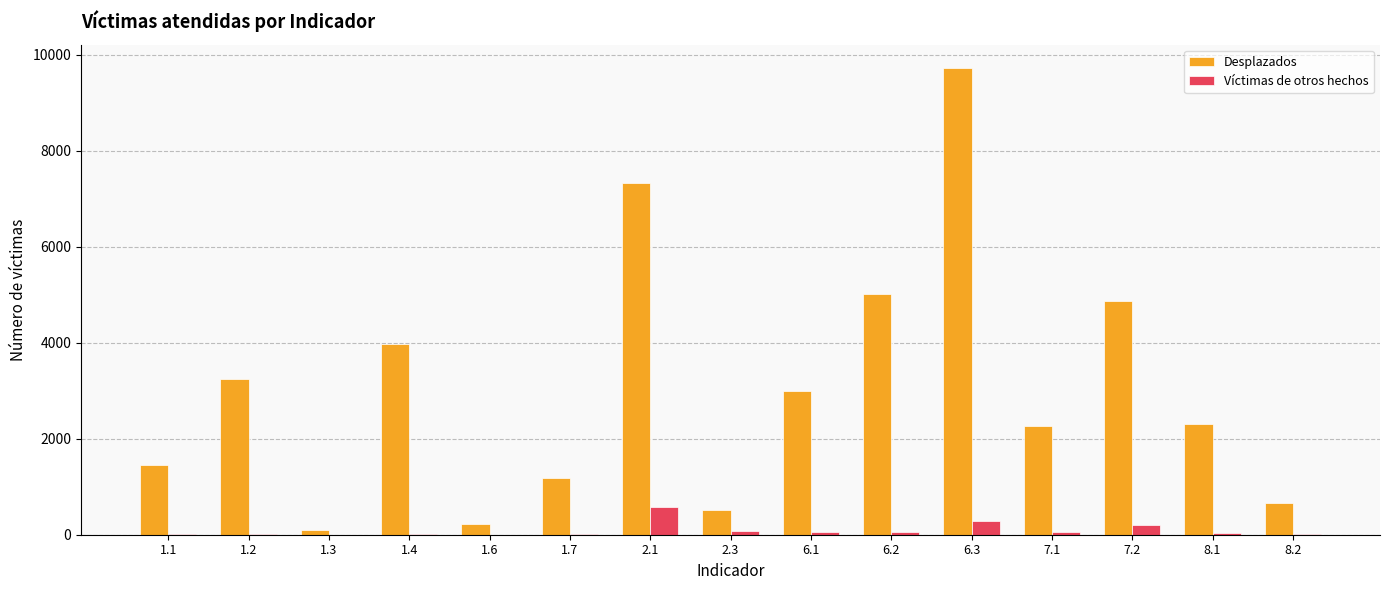

Count the number of categories in the chart.

15